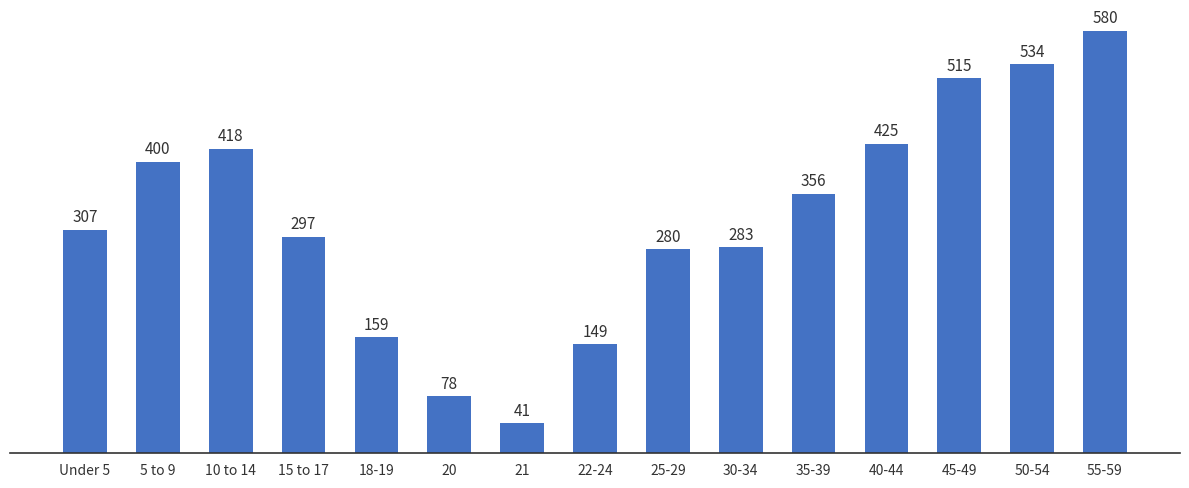

Which label corresponds to the smallest value in the chart?

21